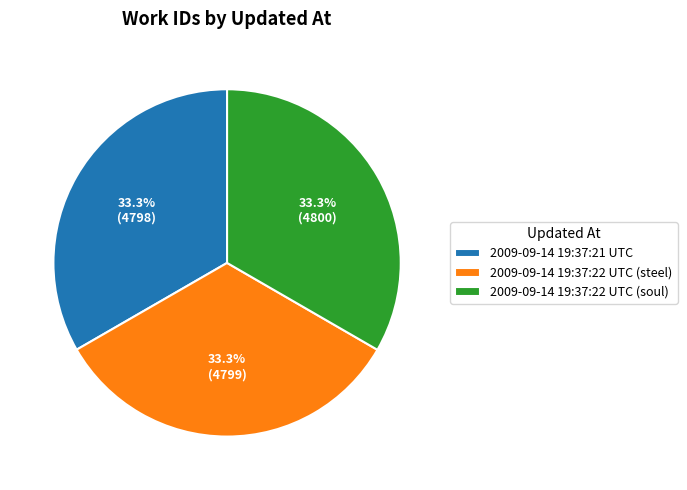

Count the number of slices in the pie.

3